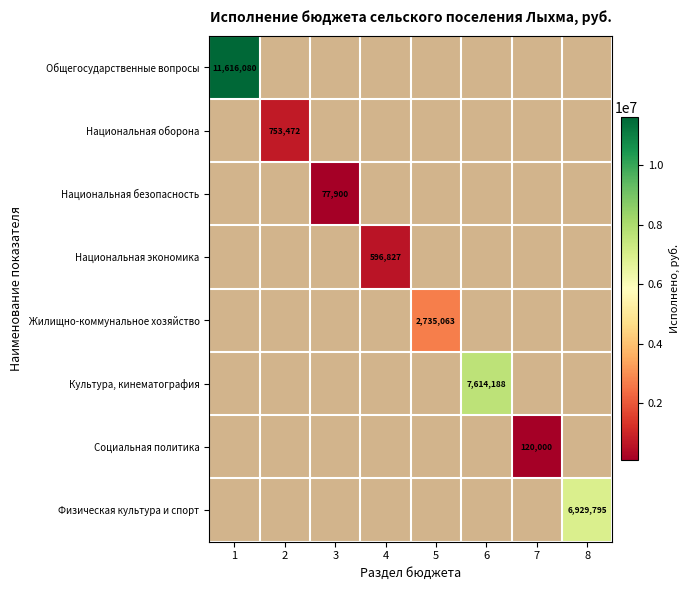

The Физическая культура и спорт series shows 4129122 at 8. True or false?

False